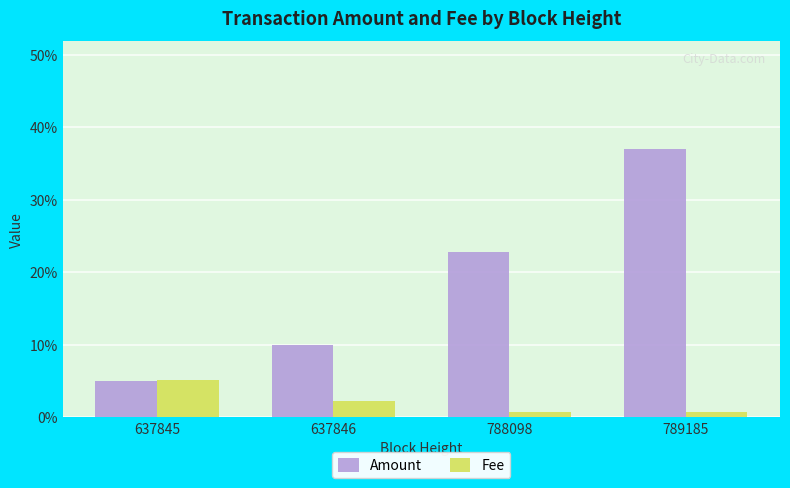

Are the bars grouped side by side (vs. stacked)?

Yes